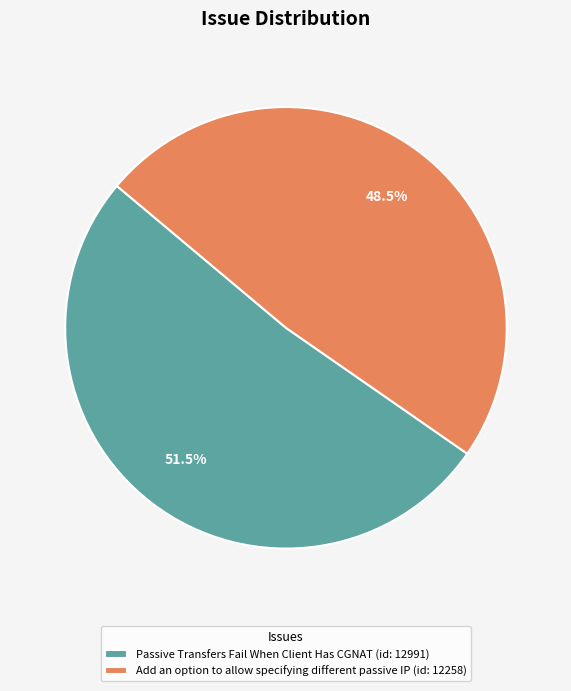

Is the sum of Add an option to allow specifying different passive IP and Passive Transfers Fail When Client Has CGNAT greater than half?

Yes